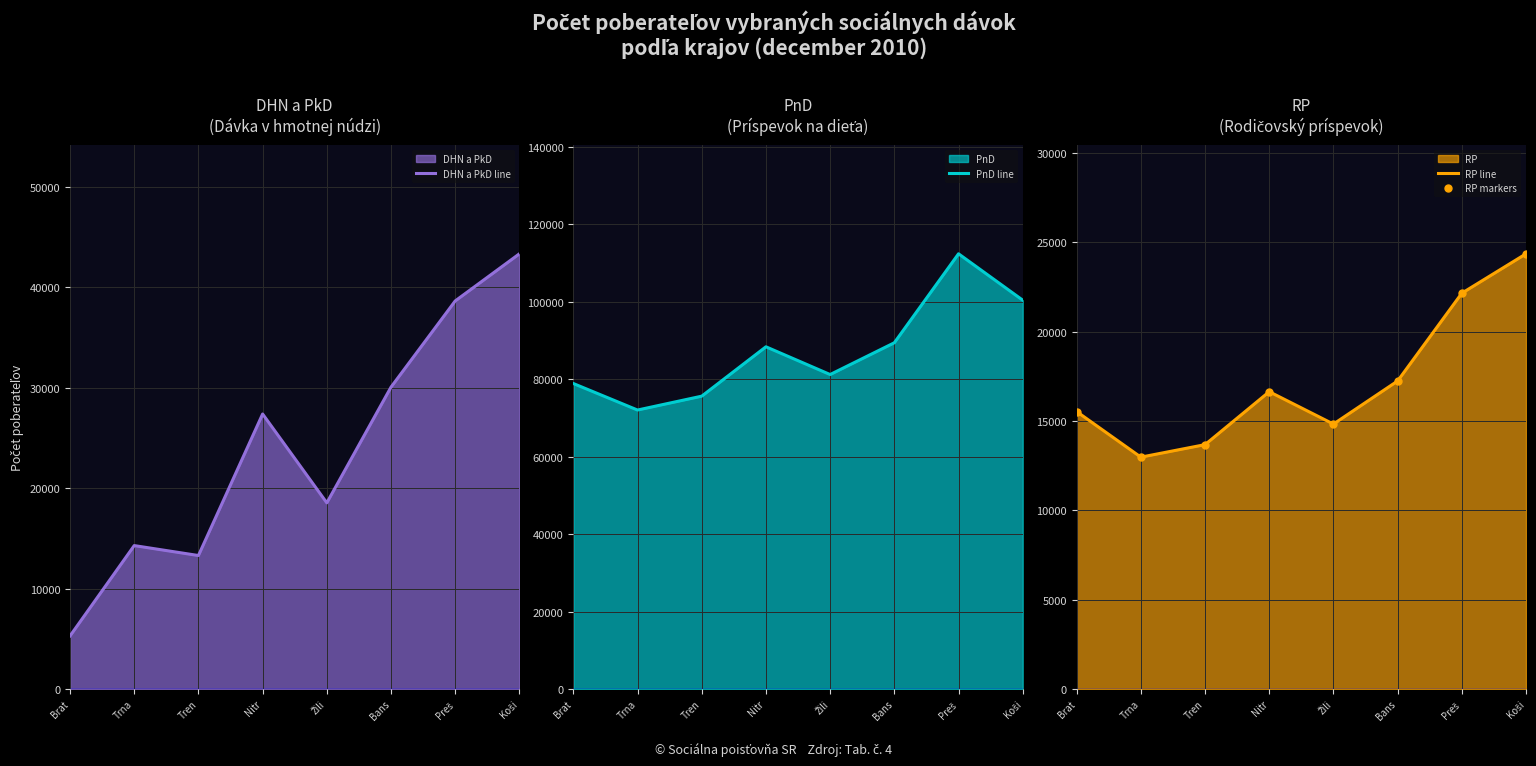

Between Bans and Brat, which is larger?

Bans